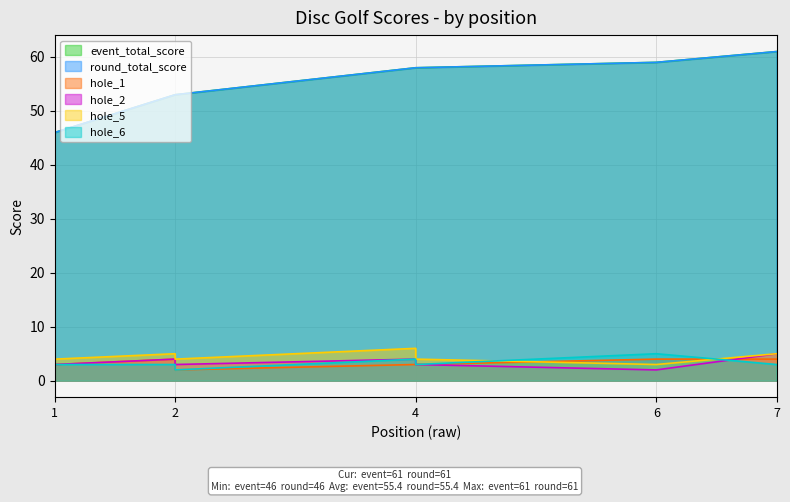

True or false: hole_2 has a value of 2 at 4.

False